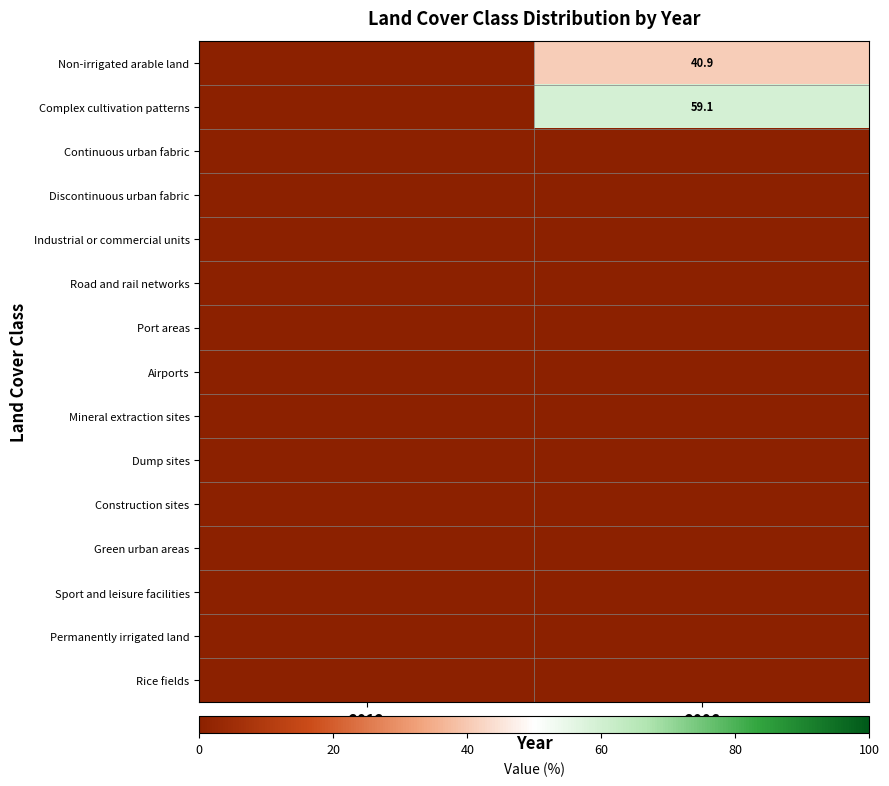

The value of Non-irrigated arable land at 2006 is 40.9. True or false?

True